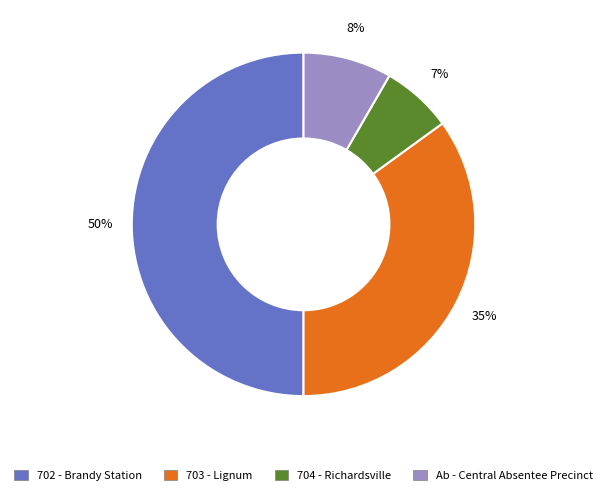

To the nearest percent, what is the difference between the largest and smallest slice percentages?

43%